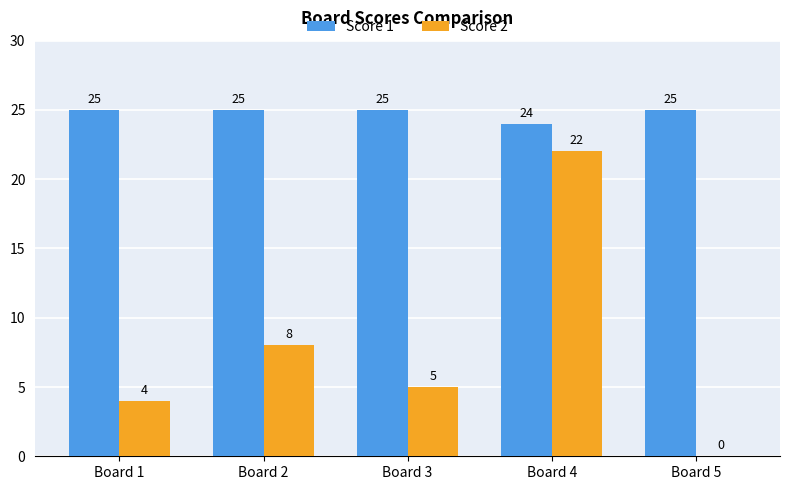

What is the maximum value shown in the chart?

25